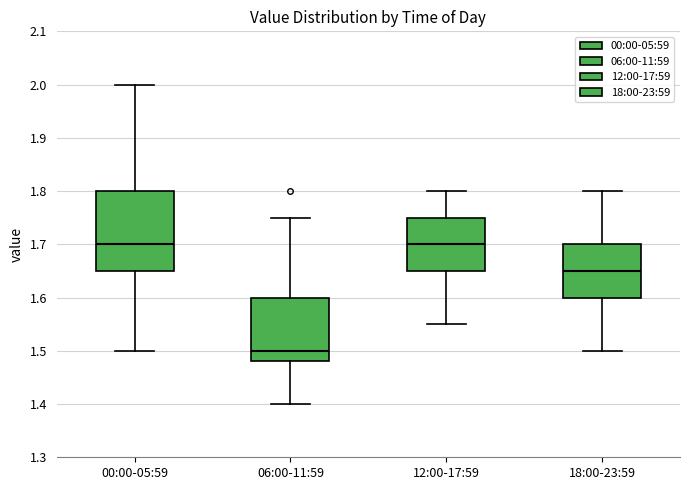

Reading left to right, read every box against the y-axis: the position of its median line, the range the box covers, and the ends of its whiskers. The values are not printed on the chart, so give them approximately, as read against the axis.

00:00-05:59: median 1.70, box 1.65 to 1.80, whiskers 1.50 to 2.00
06:00-11:59: median 1.50, box 1.48 to 1.60, whiskers 1.40 to 1.75
12:00-17:59: median 1.70, box 1.65 to 1.75, whiskers 1.55 to 1.80
18:00-23:59: median 1.65, box 1.60 to 1.70, whiskers 1.50 to 1.80